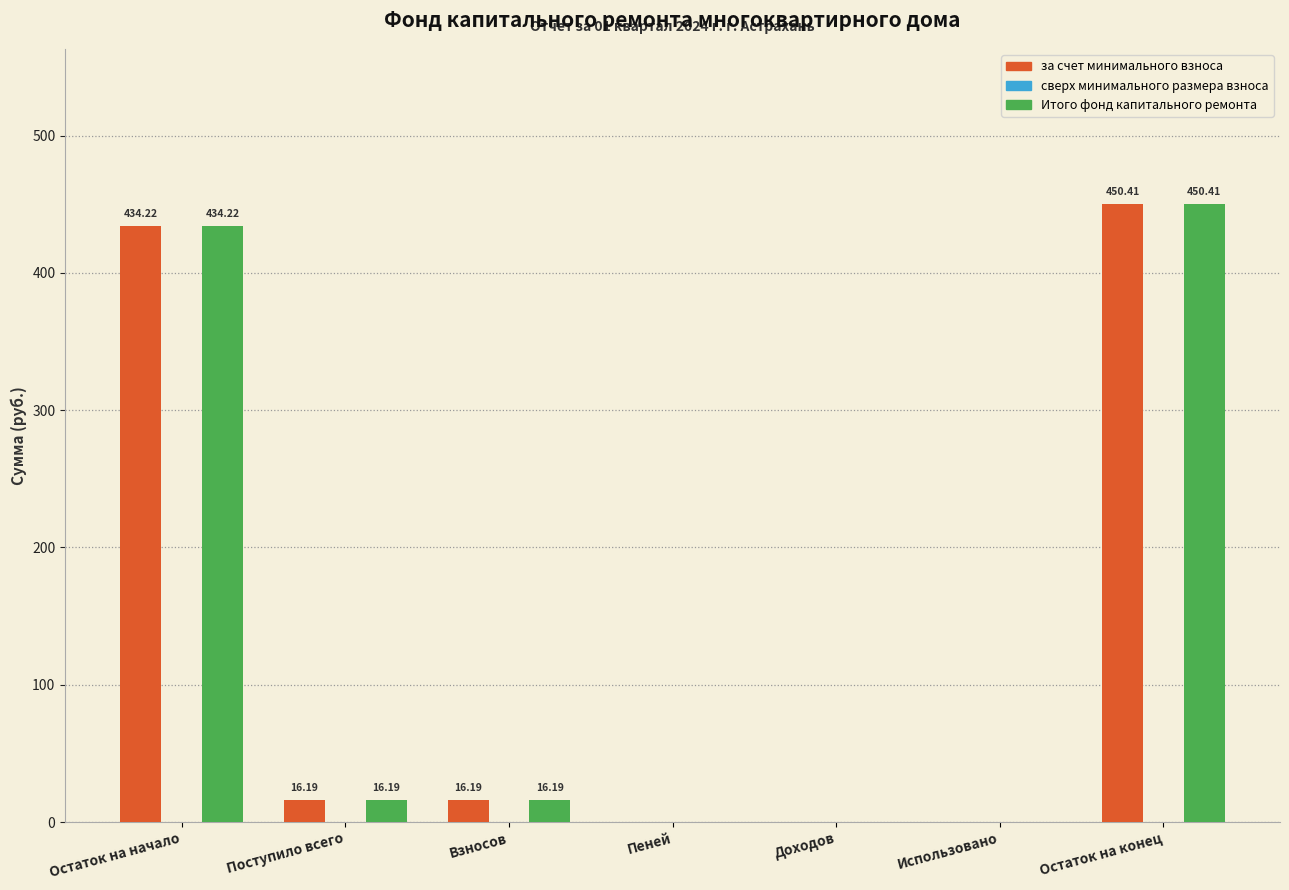

At which category is the sum across all series the highest?

Остаток на конец